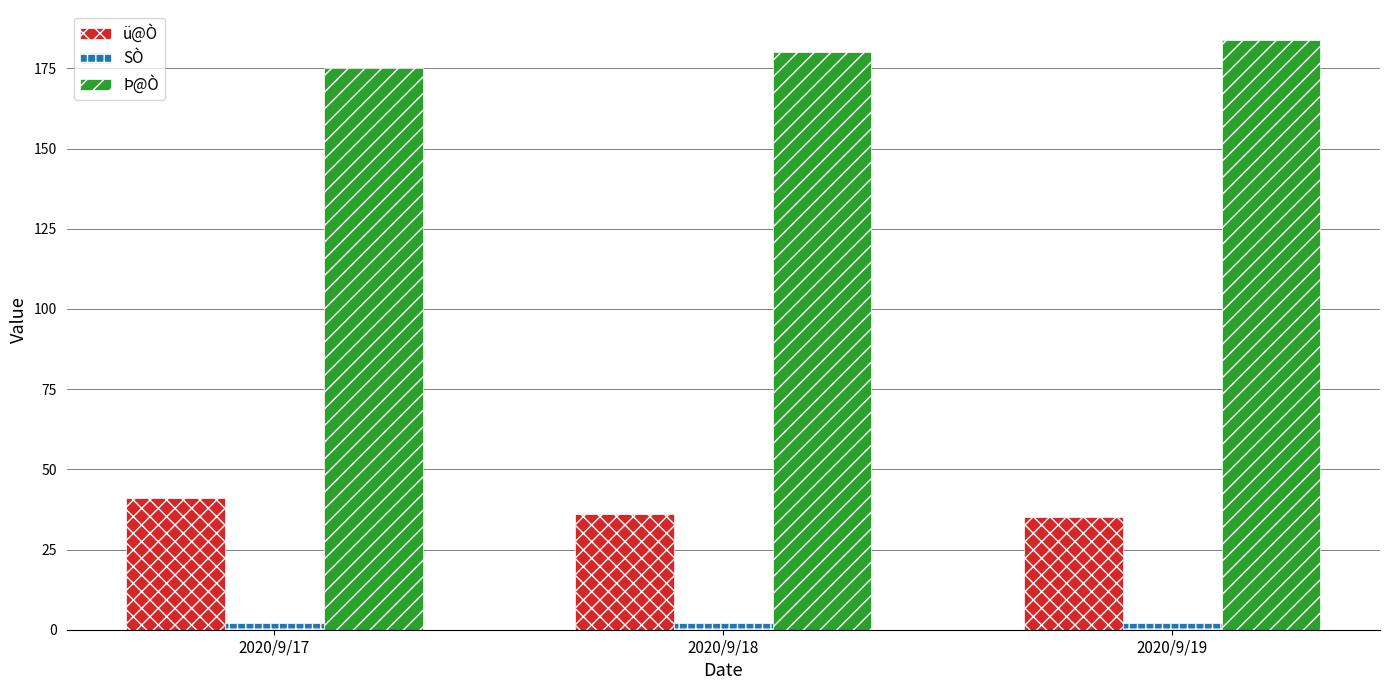

What are all the series names shown in the legend?

ü@Ò, SÒ, Þ@Ò